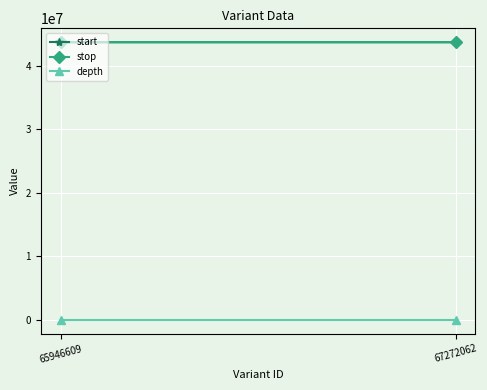

What is the difference between the highest and lowest values at 67272062?

43676191